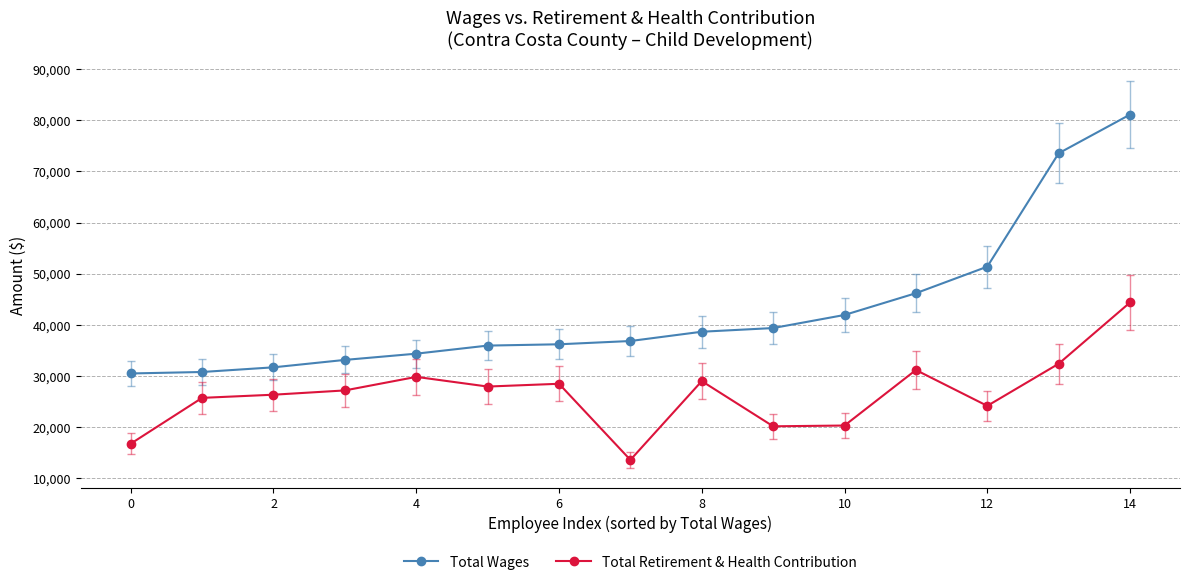

Which series has the largest total across all categories?

Total Wages